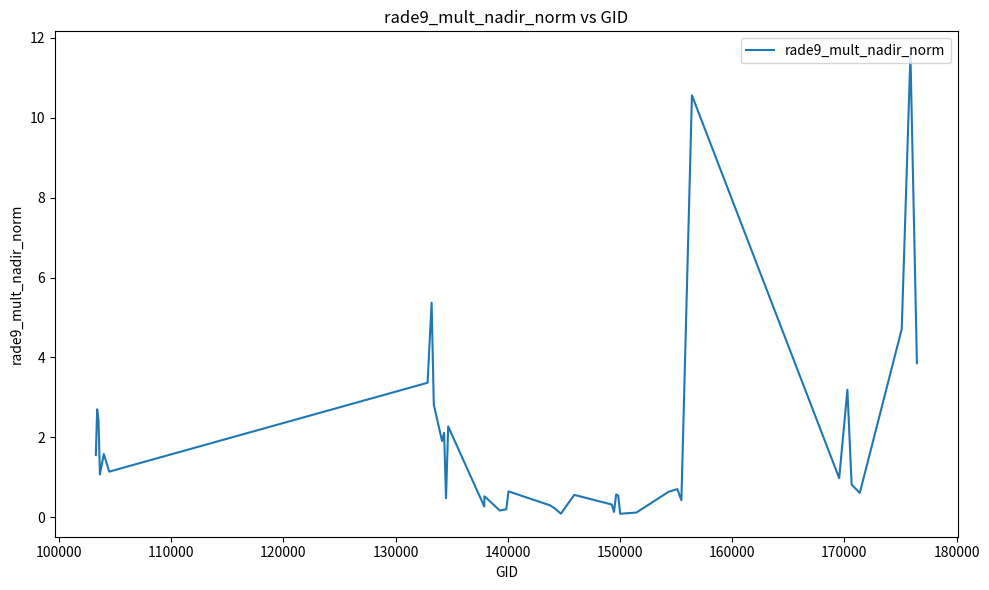

What is the difference between the maximum and minimum values?

11.5